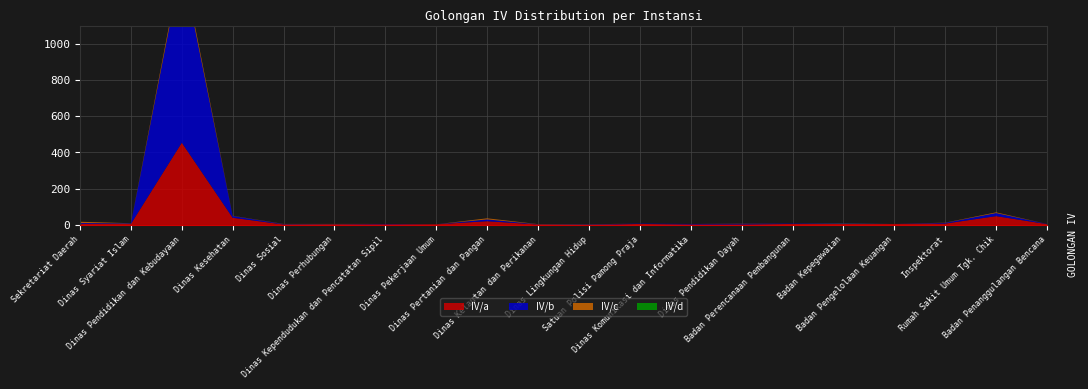

Reading left to right, what are all the values shown in this chart?

IV/a: 6	6	454	40	3	4	4	4	21	3	1	6	3	3	6	6	6	8	49	5
IV/b: 5	3	986	10	2	1	2	0	10	1	2	2	3	4	2	3	0	4	17	1
IV/c: 7	1	23	1	1	1	0	0	6	1	1	0	0	1	0	1	0	1	4	0
IV/d: 0	0	0	0	0	0	0	0	0	0	0	0	0	0	0	1	0	0	0	0